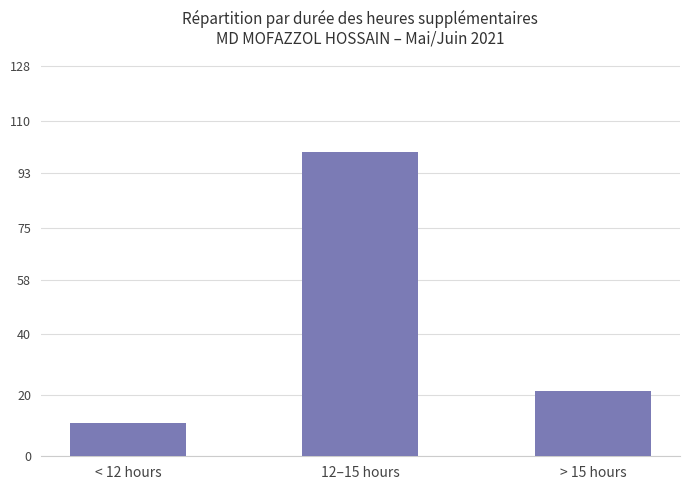

True or false: the data shows 11.1 at < 12 hours.

True